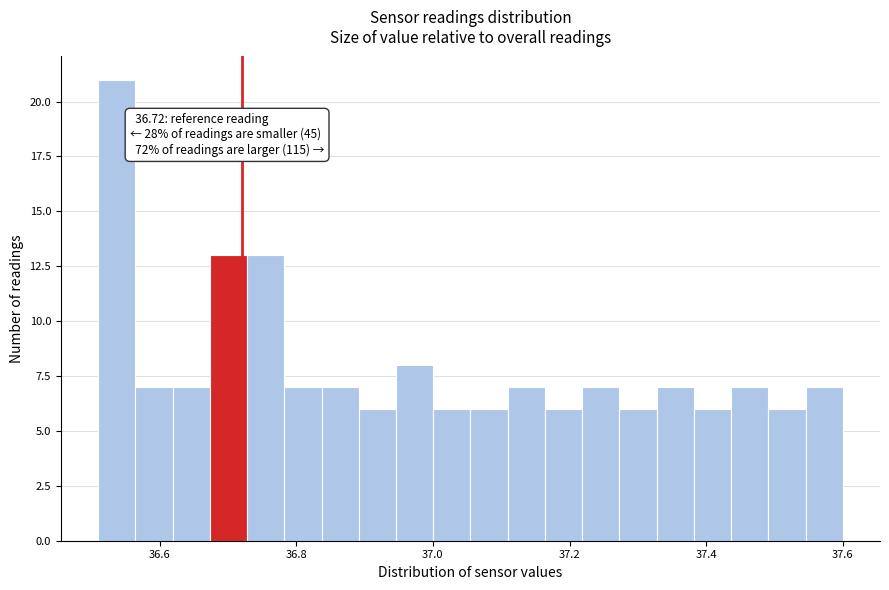

Read against the x-axis, roughly where is the centre of the tallest bar?

36.54